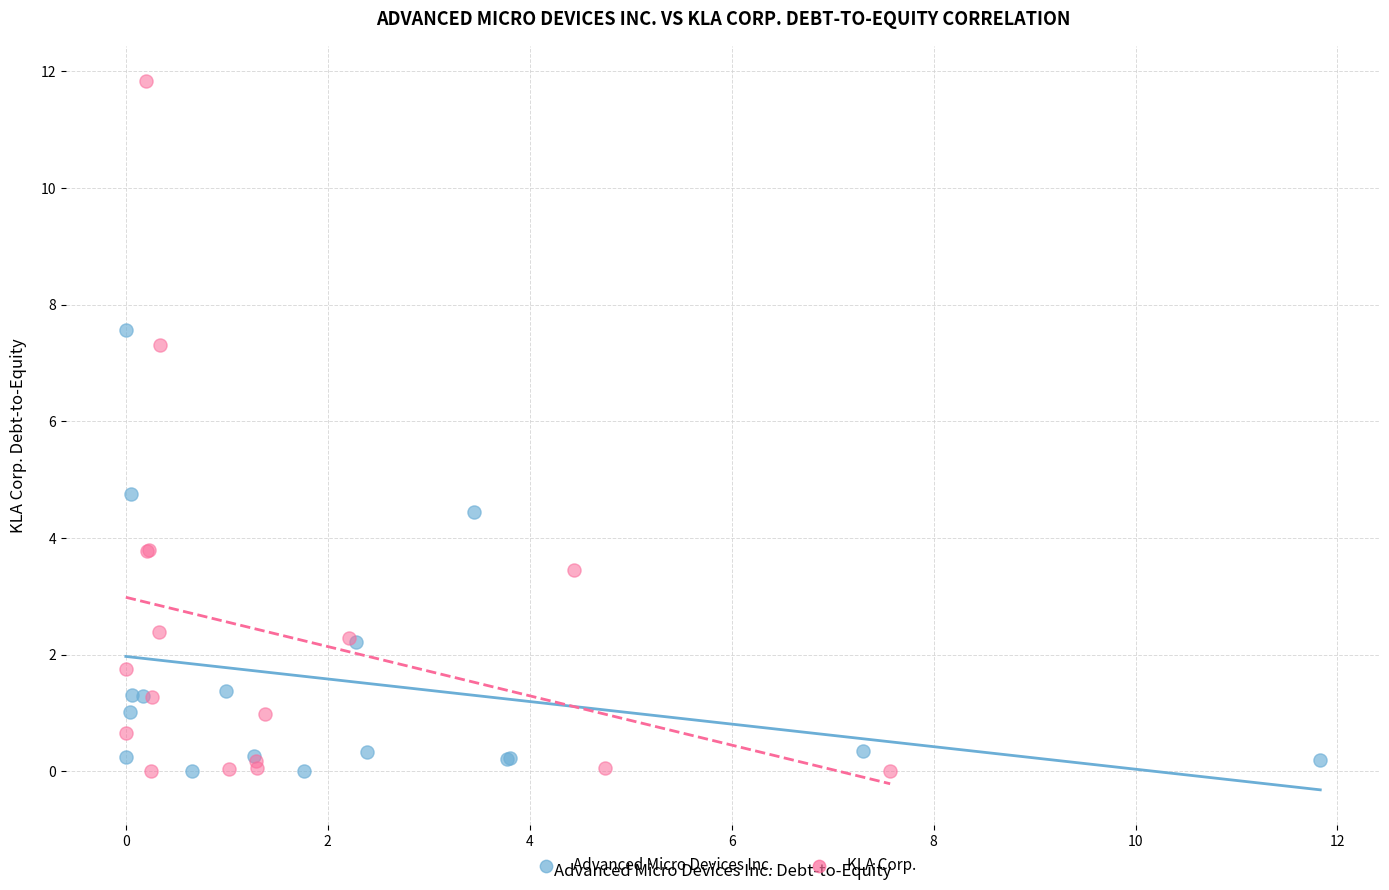

Which series reaches the maximum Y coordinate?

KLA Corp.